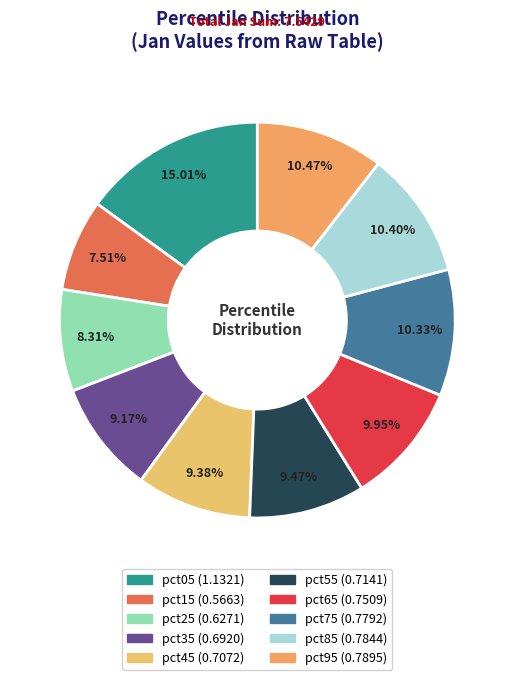

How many segments does this pie chart have?

10